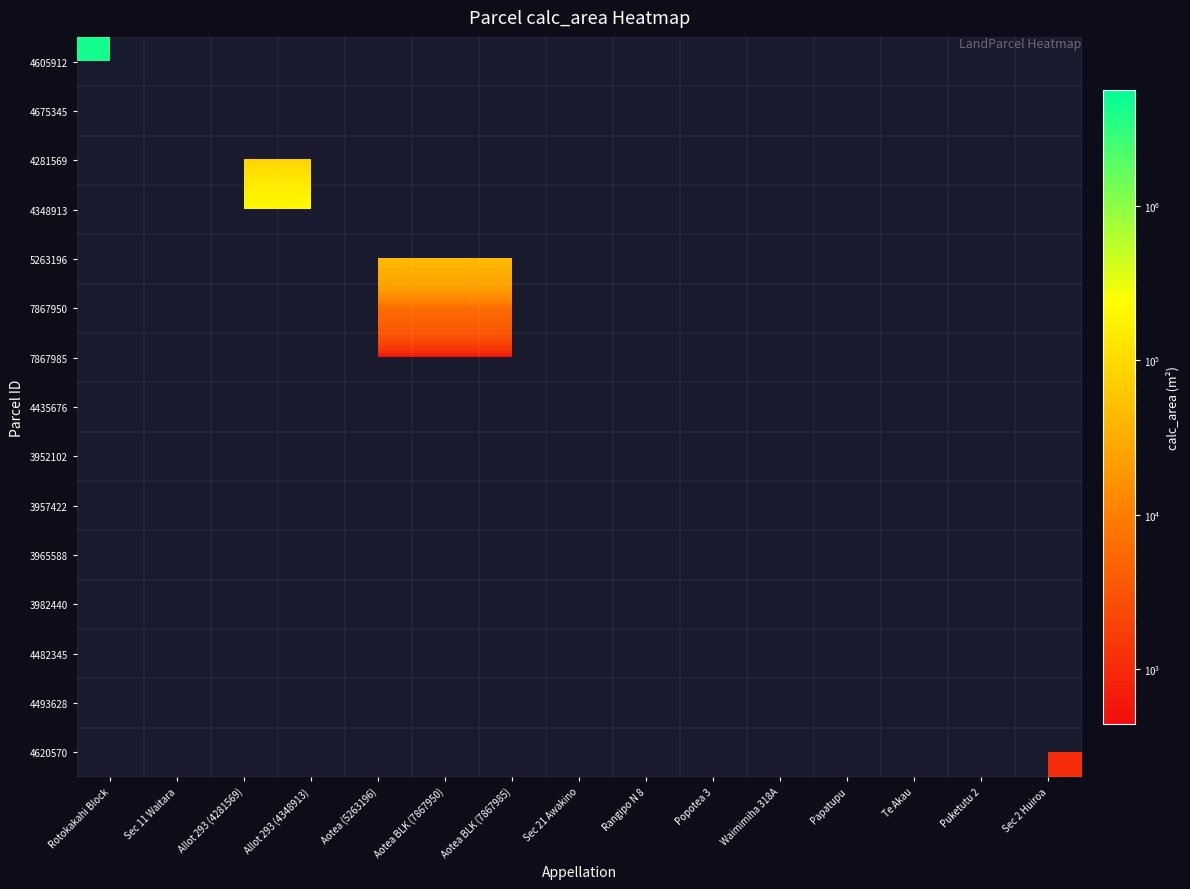

Reading left to right, list all the values displayed in this chart.

4605912: Rotokakahi Block=4447811	Sec 11 Waitara=0	Allot 293 (4281569)=0	Allot 293 (4348913)=0	Aotea (5263196)=0	Aotea BLK (7867950)=0	Aotea BLK (7867985)=0	Sec 21 Awakino=0	Rangipo N 8=0	Popotea 3=0	Waimimiha 318A=0	Papatupu=0	Te Akau=0	Puketutu 2=0	Sec 2 Huiroa=0
4675345: Rotokakahi Block=0	Sec 11 Waitara=1604	Allot 293 (4281569)=0	Allot 293 (4348913)=0	Aotea (5263196)=0	Aotea BLK (7867950)=0	Aotea BLK (7867985)=0	Sec 21 Awakino=0	Rangipo N 8=0	Popotea 3=0	Waimimiha 318A=0	Papatupu=0	Te Akau=0	Puketutu 2=0	Sec 2 Huiroa=0
4281569: Rotokakahi Block=0	Sec 11 Waitara=0	Allot 293 (4281569)=81585	Allot 293 (4348913)=81585	Aotea (5263196)=0	Aotea BLK (7867950)=0	Aotea BLK (7867985)=0	Sec 21 Awakino=0	Rangipo N 8=0	Popotea 3=0	Waimimiha 318A=0	Papatupu=0	Te Akau=0	Puketutu 2=0	Sec 2 Huiroa=0
4348913: Rotokakahi Block=0	Sec 11 Waitara=0	Allot 293 (4281569)=206829	Allot 293 (4348913)=206829	Aotea (5263196)=0	Aotea BLK (7867950)=0	Aotea BLK (7867985)=0	Sec 21 Awakino=0	Rangipo N 8=0	Popotea 3=0	Waimimiha 318A=0	Papatupu=0	Te Akau=0	Puketutu 2=0	Sec 2 Huiroa=0
5263196: Rotokakahi Block=0	Sec 11 Waitara=0	Allot 293 (4281569)=0	Allot 293 (4348913)=0	Aotea (5263196)=43810	Aotea BLK (7867950)=43810	Aotea BLK (7867985)=43810	Sec 21 Awakino=0	Rangipo N 8=0	Popotea 3=0	Waimimiha 318A=0	Papatupu=0	Te Akau=0	Puketutu 2=0	Sec 2 Huiroa=0
7867950: Rotokakahi Block=0	Sec 11 Waitara=0	Allot 293 (4281569)=0	Allot 293 (4348913)=0	Aotea (5263196)=6114	Aotea BLK (7867950)=6114	Aotea BLK (7867985)=6114	Sec 21 Awakino=0	Rangipo N 8=0	Popotea 3=0	Waimimiha 318A=0	Papatupu=0	Te Akau=0	Puketutu 2=0	Sec 2 Huiroa=0
7867985: Rotokakahi Block=0	Sec 11 Waitara=0	Allot 293 (4281569)=0	Allot 293 (4348913)=0	Aotea (5263196)=439	Aotea BLK (7867950)=439	Aotea BLK (7867985)=439	Sec 21 Awakino=0	Rangipo N 8=0	Popotea 3=0	Waimimiha 318A=0	Papatupu=0	Te Akau=0	Puketutu 2=0	Sec 2 Huiroa=0
4435676: Rotokakahi Block=0	Sec 11 Waitara=0	Allot 293 (4281569)=0	Allot 293 (4348913)=0	Aotea (5263196)=0	Aotea BLK (7867950)=0	Aotea BLK (7867985)=0	Sec 21 Awakino=12384	Rangipo N 8=0	Popotea 3=0	Waimimiha 318A=0	Papatupu=0	Te Akau=0	Puketutu 2=0	Sec 2 Huiroa=0
3952102: Rotokakahi Block=0	Sec 11 Waitara=0	Allot 293 (4281569)=0	Allot 293 (4348913)=0	Aotea (5263196)=0	Aotea BLK (7867950)=0	Aotea BLK (7867985)=0	Sec 21 Awakino=0	Rangipo N 8=5660161	Popotea 3=0	Waimimiha 318A=0	Papatupu=0	Te Akau=0	Puketutu 2=0	Sec 2 Huiroa=0
3957422: Rotokakahi Block=0	Sec 11 Waitara=0	Allot 293 (4281569)=0	Allot 293 (4348913)=0	Aotea (5263196)=0	Aotea BLK (7867950)=0	Aotea BLK (7867985)=0	Sec 21 Awakino=0	Rangipo N 8=0	Popotea 3=145576	Waimimiha 318A=0	Papatupu=0	Te Akau=0	Puketutu 2=0	Sec 2 Huiroa=0
3965588: Rotokakahi Block=0	Sec 11 Waitara=0	Allot 293 (4281569)=0	Allot 293 (4348913)=0	Aotea (5263196)=0	Aotea BLK (7867950)=0	Aotea BLK (7867985)=0	Sec 21 Awakino=0	Rangipo N 8=0	Popotea 3=0	Waimimiha 318A=1888	Papatupu=0	Te Akau=0	Puketutu 2=0	Sec 2 Huiroa=0
3982440: Rotokakahi Block=0	Sec 11 Waitara=0	Allot 293 (4281569)=0	Allot 293 (4348913)=0	Aotea (5263196)=0	Aotea BLK (7867950)=0	Aotea BLK (7867985)=0	Sec 21 Awakino=0	Rangipo N 8=0	Popotea 3=0	Waimimiha 318A=0	Papatupu=3169	Te Akau=0	Puketutu 2=0	Sec 2 Huiroa=0
4482345: Rotokakahi Block=0	Sec 11 Waitara=0	Allot 293 (4281569)=0	Allot 293 (4348913)=0	Aotea (5263196)=0	Aotea BLK (7867950)=0	Aotea BLK (7867985)=0	Sec 21 Awakino=0	Rangipo N 8=0	Popotea 3=0	Waimimiha 318A=0	Papatupu=0	Te Akau=89364	Puketutu 2=0	Sec 2 Huiroa=0
4493628: Rotokakahi Block=0	Sec 11 Waitara=0	Allot 293 (4281569)=0	Allot 293 (4348913)=0	Aotea (5263196)=0	Aotea BLK (7867950)=0	Aotea BLK (7867985)=0	Sec 21 Awakino=0	Rangipo N 8=0	Popotea 3=0	Waimimiha 318A=0	Papatupu=0	Te Akau=0	Puketutu 2=19024	Sec 2 Huiroa=0
4620570: Rotokakahi Block=0	Sec 11 Waitara=0	Allot 293 (4281569)=0	Allot 293 (4348913)=0	Aotea (5263196)=0	Aotea BLK (7867950)=0	Aotea BLK (7867985)=0	Sec 21 Awakino=0	Rangipo N 8=0	Popotea 3=0	Waimimiha 318A=0	Papatupu=0	Te Akau=0	Puketutu 2=0	Sec 2 Huiroa=1029